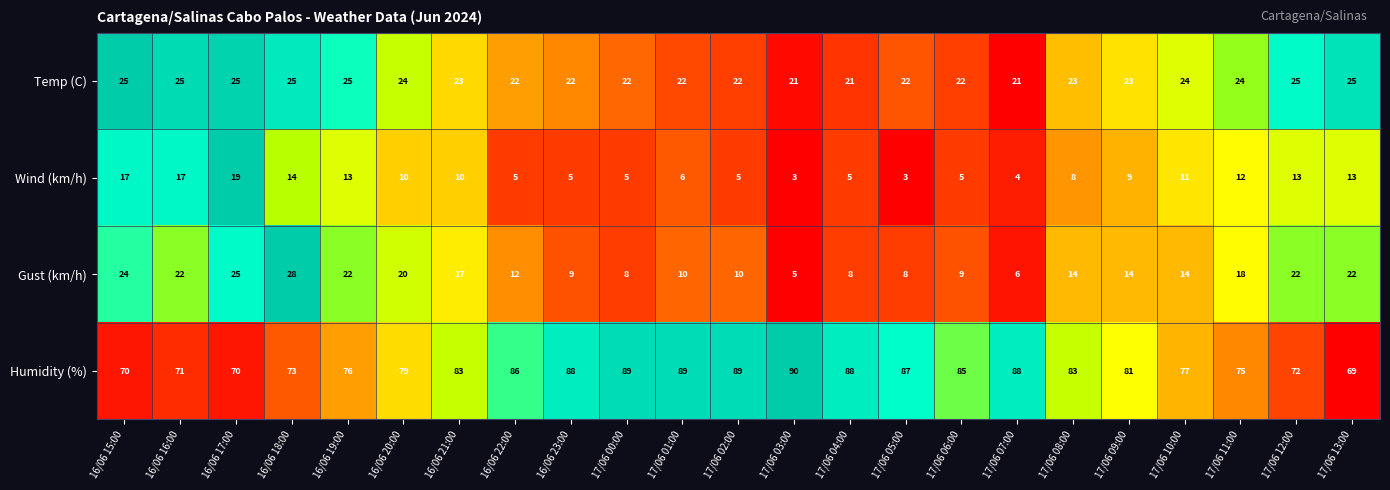

Where is Gust (km/h) nearest to the value 16?

16/06 21:00